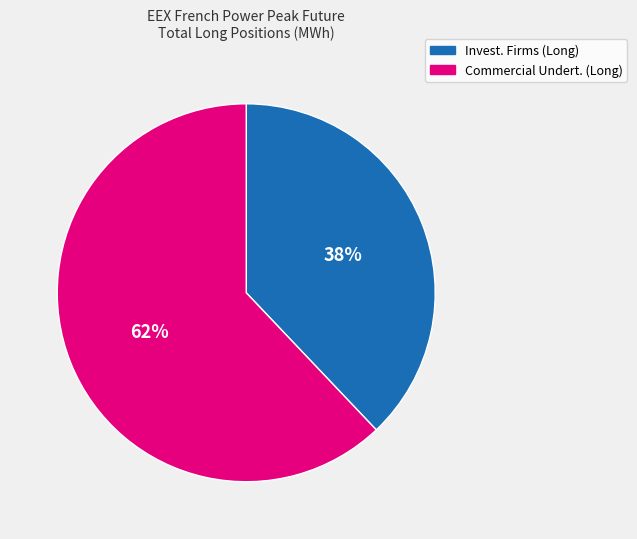

Count the number of slices in the pie.

2